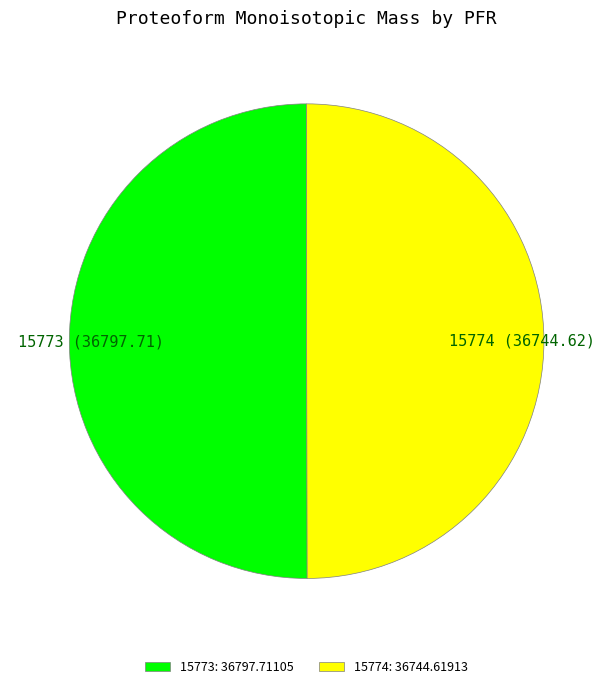

True or false: 15773: 36797.71105 accounts for 57% of the total.

False